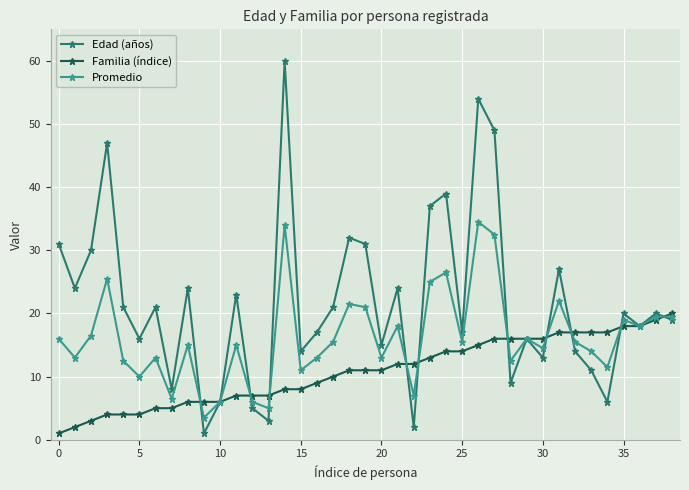

What is the value of the Familia (índice) point at the 14th from the left?

7.0